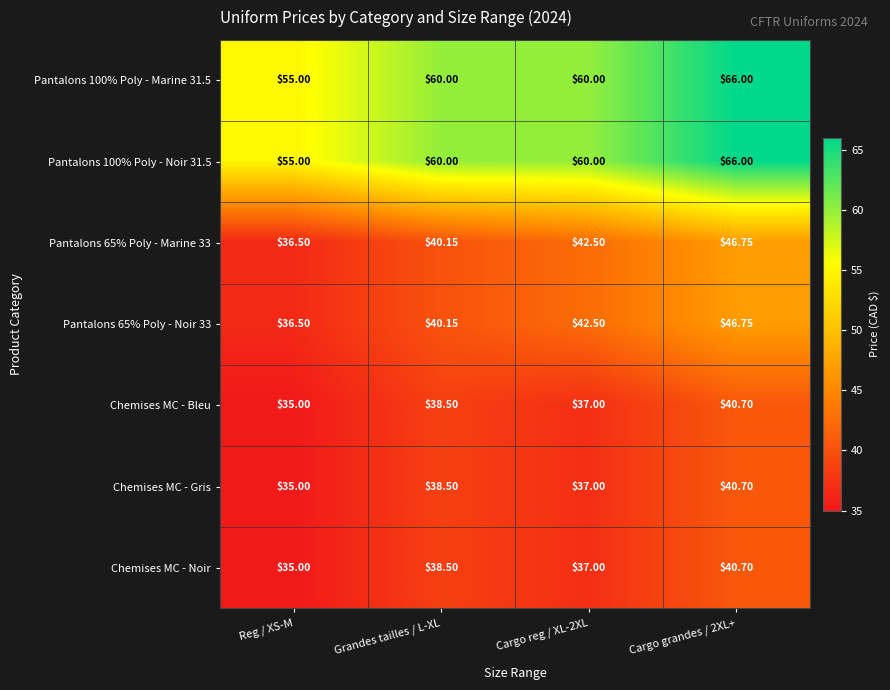

Where is Pantalons 65% Poly - Noir 33 nearest to the value 41?

Grandes tailles / L-XL